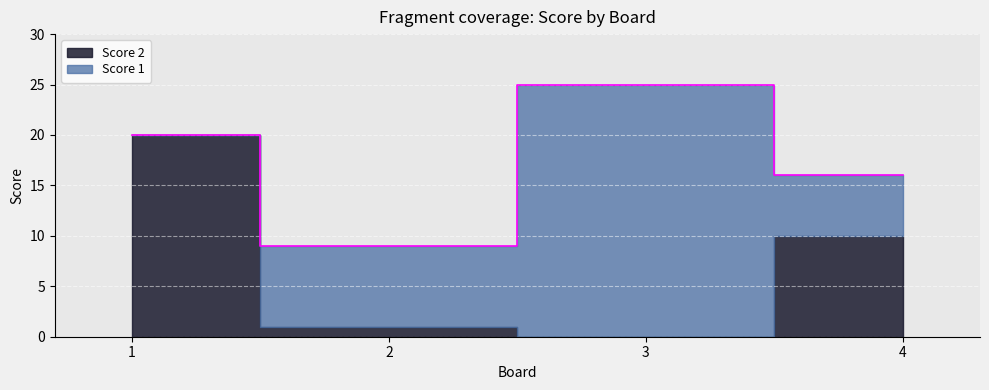

Rank the series at 2 from highest to lowest value.

Score 1, Score 2